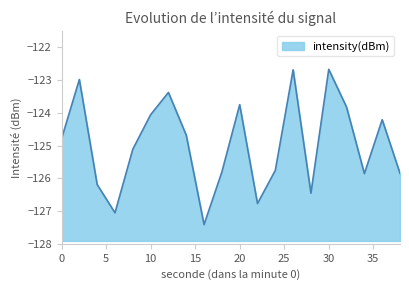

How many values are below -124?

14